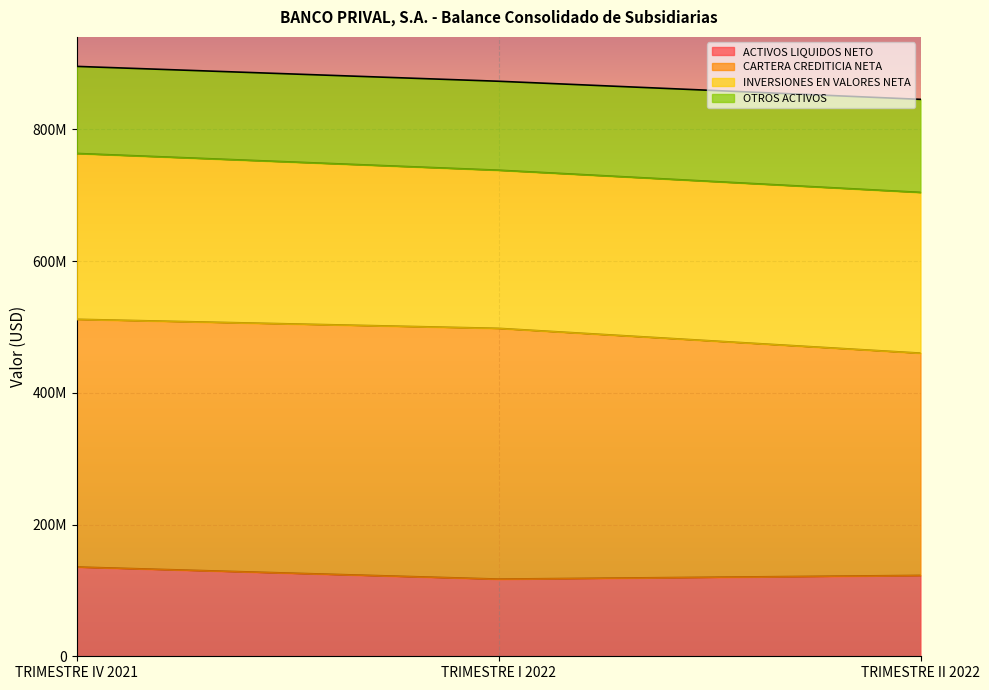

What is the label of the 3rd point from the right?

TRIMESTRE IV 2021